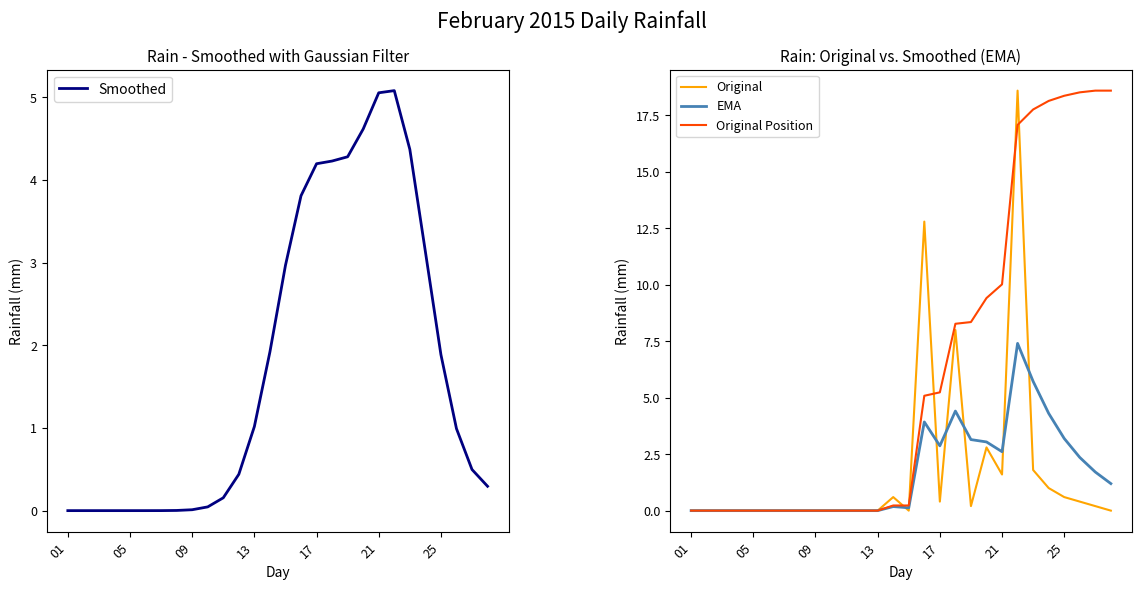

What is the maximum value shown in the chart?

18.6